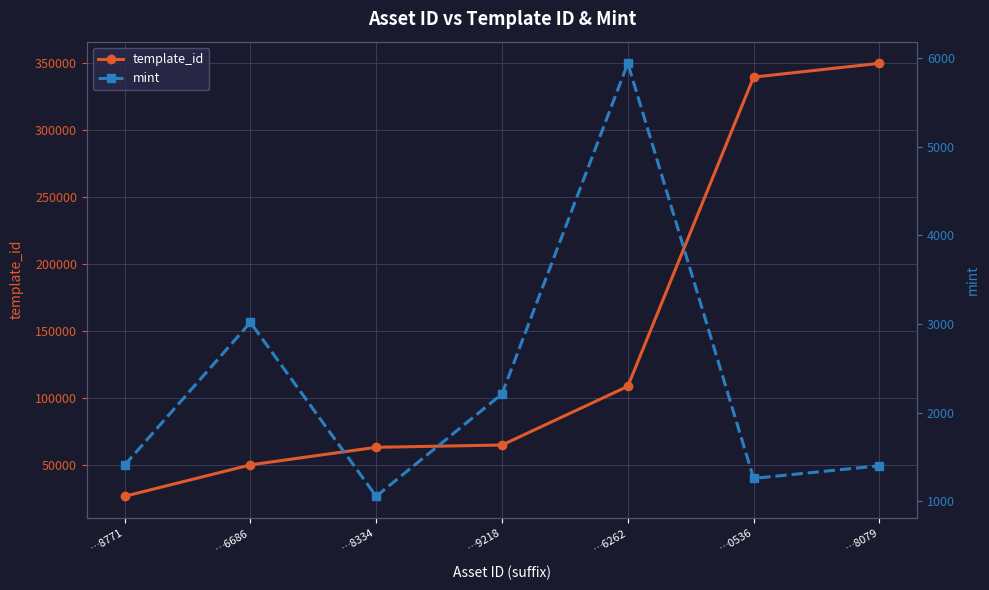

Reading right to left, list all the values displayed in this chart.

template_id: 349521	339229	108484	64660	62974	49849	26402
mint: 1400	1258	5938	2210	1056	3017	1407